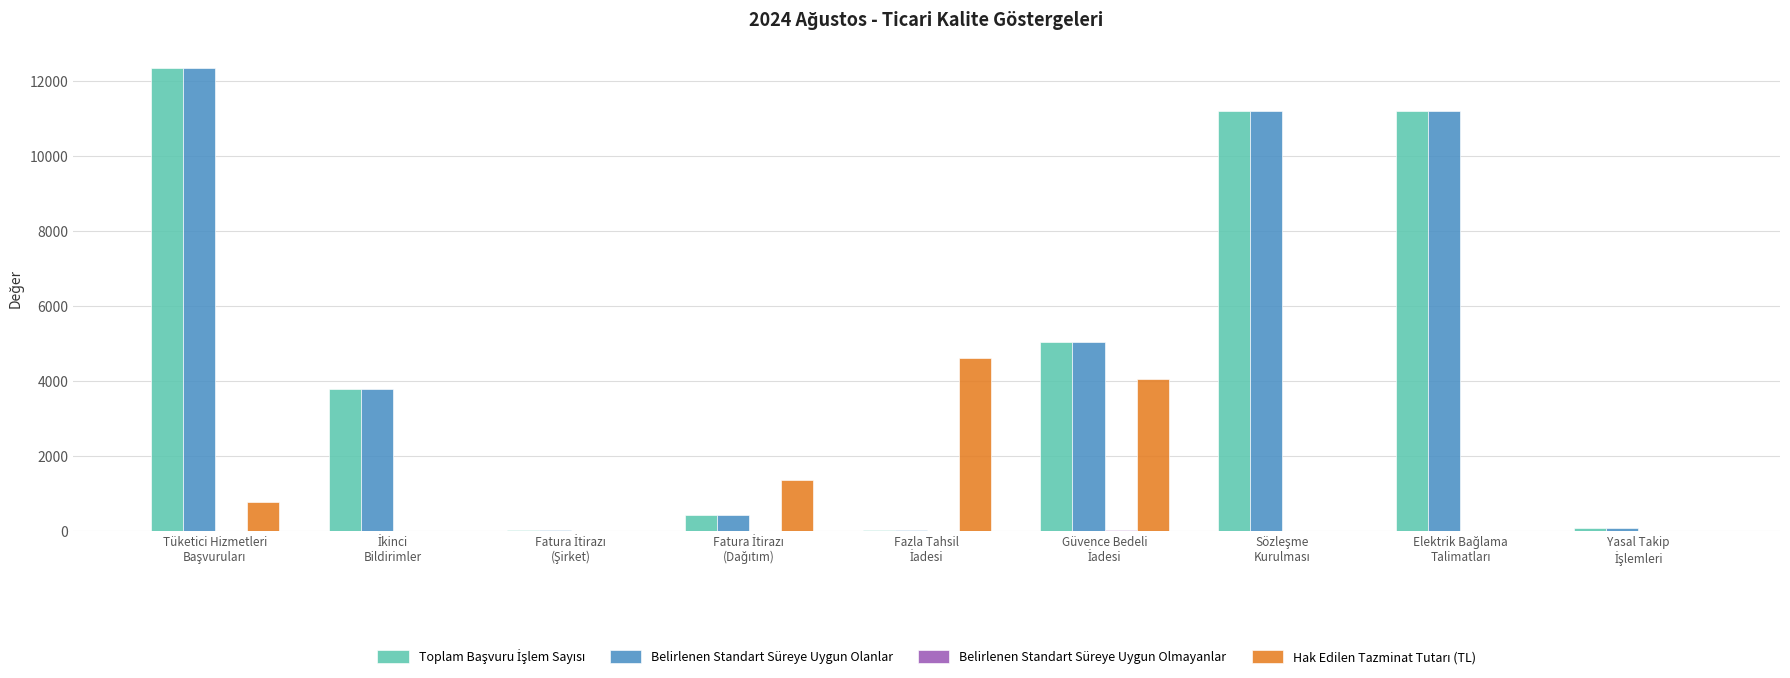

Which series has the largest range (max minus min)?

Toplam Başvuru İşlem Sayısı